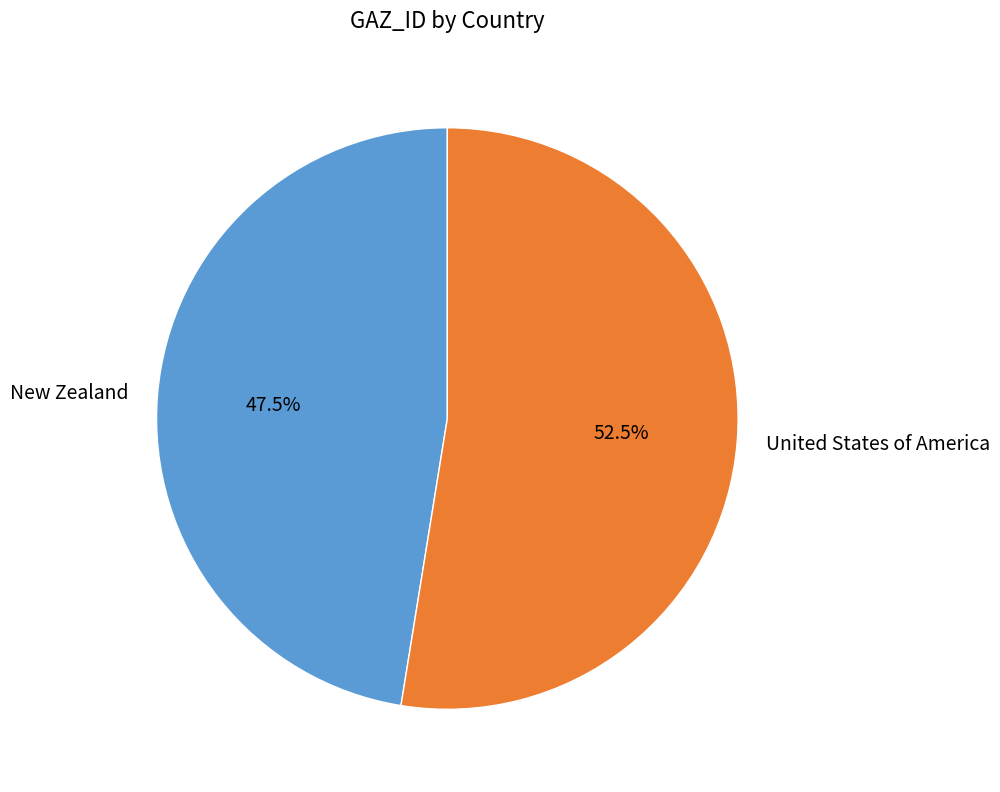

Rank the categories by value from highest to lowest.

United States of America, New Zealand